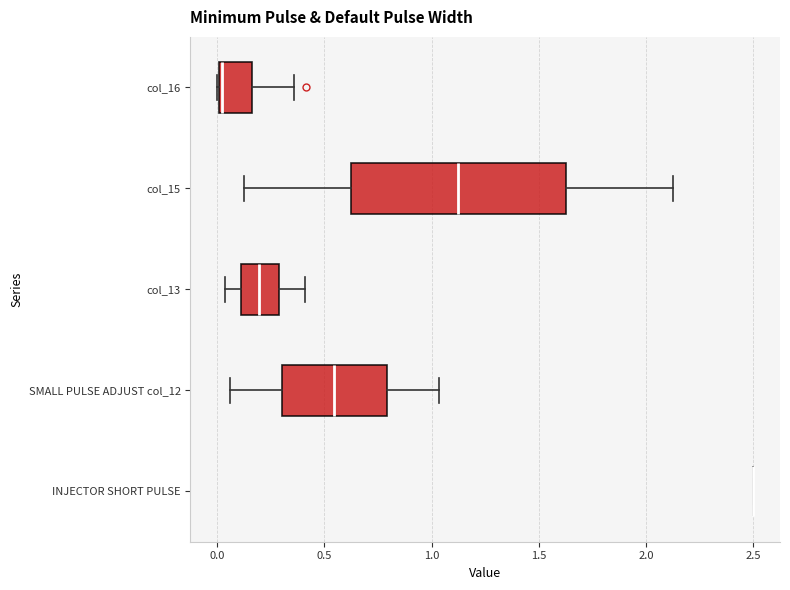

Where is the left edge of the box for col_13 on the x-axis? The values are not printed on the chart, so give them approximately, as read against the axis.

0.10